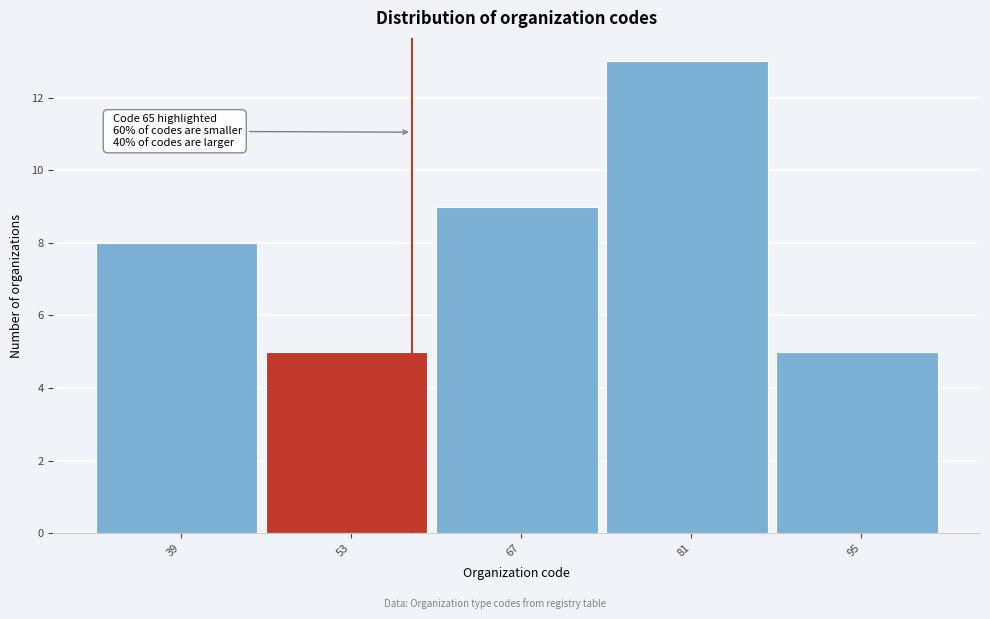

Reading right to left, extract all data points from this chart.

5	13	9	5	8